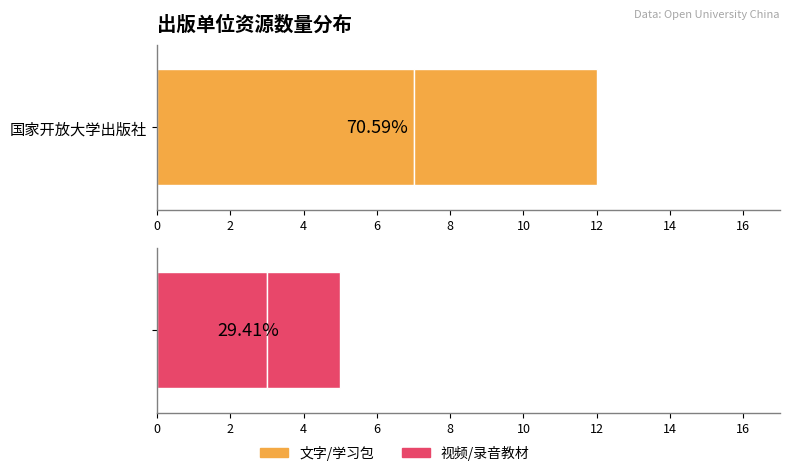

Which category has the highest value in the 学习包 series?

国家开放大学出版社